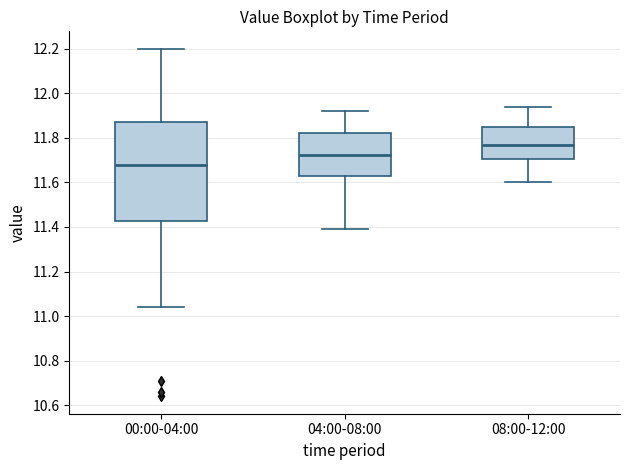

Reading left to right, transcribe this box plot: for each box, give where its median line is, the range the box spans, and where its two whiskers end, as read against the y-axis. The values are not printed on the chart, so give them approximately, as read against the axis.

00:00-04:00: median 11.68, box 11.42 to 11.88, whiskers 11.04 to 12.20
04:00-08:00: median 11.72, box 11.62 to 11.82, whiskers 11.40 to 11.92
08:00-12:00: median 11.78, box 11.70 to 11.86, whiskers 11.60 to 11.94